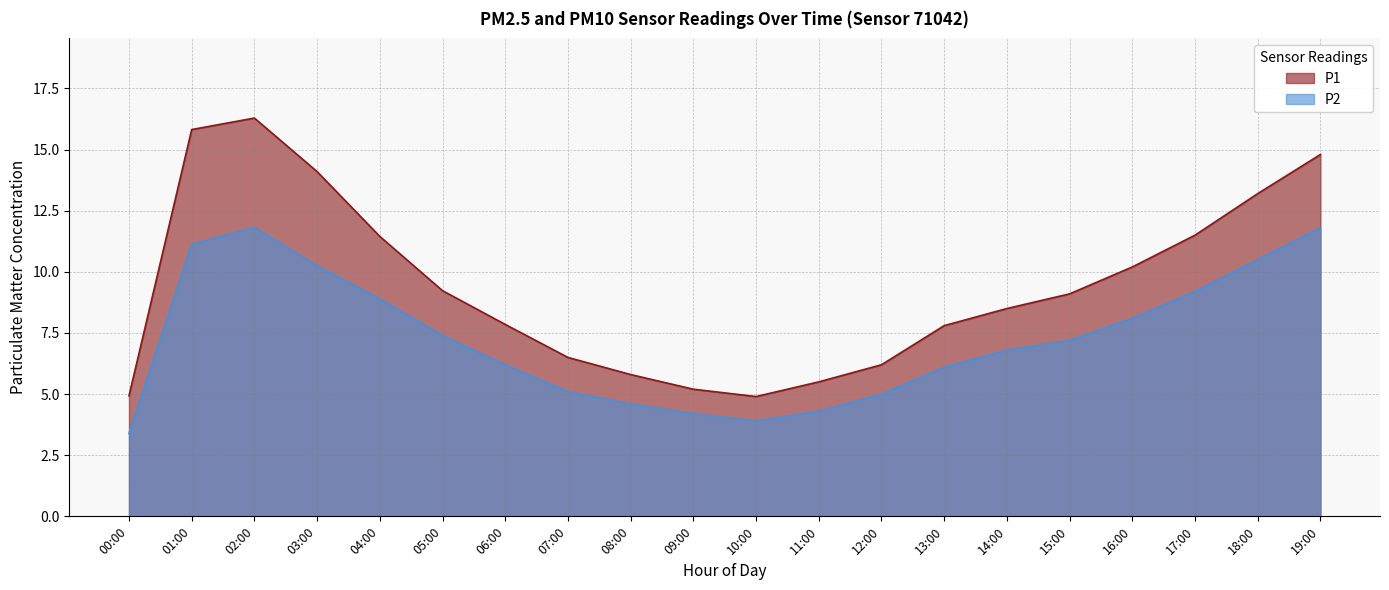

Reading left to right, list all the values displayed in this chart.

P1: 4.9	15.8	16.3	14.1	11.4	9.2	7.8	6.5	5.8	5.2	4.9	5.5	6.2	7.8	8.5	9.1	10.2	11.5	13.2	14.8
P2: 3.4	11.1	11.8	10.2	8.9	7.4	6.2	5.1	4.6	4.2	3.9	4.3	5.0	6.1	6.8	7.2	8.1	9.2	10.5	11.8